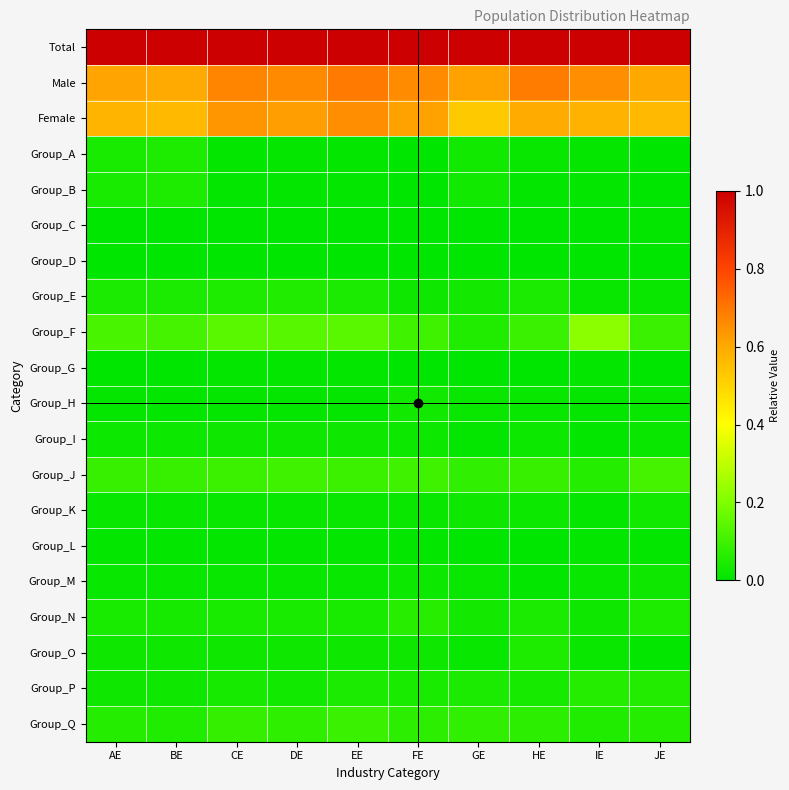

Reading left to right, what are all the values shown in this chart?

Total: AE=1.0	BE=1.0	CE=1.0	DE=1.0	EE=1.0	FE=1.0	GE=1.0	HE=1.0	IE=1.0	JE=1.0
Male: AE=0.6	BE=0.6	CE=0.7	DE=0.7	EE=0.7	FE=0.7	GE=0.6	HE=0.7	IE=0.7	JE=0.6
Female: AE=0.6	BE=0.6	CE=0.6	DE=0.6	EE=0.7	FE=0.6	GE=0.5	HE=0.6	IE=0.6	JE=0.6
Group_A: AE=0.0	BE=0.0	CE=0.0	DE=0.0	EE=0.0	FE=0.0	GE=0.0	HE=0.0	IE=0.0	JE=0.0
Group_B: AE=0.0	BE=0.0	CE=0.0	DE=0.0	EE=0.0	FE=0.0	GE=0.0	HE=0.0	IE=0.0	JE=0.0
Group_C: AE=0.0	BE=0.0	CE=0.0	DE=0.0	EE=0.0	FE=0.0	GE=0.0	HE=0.0	IE=0.0	JE=0.0
Group_D: AE=0.0	BE=0.0	CE=0.0	DE=0.0	EE=0.0	FE=0.0	GE=0.0	HE=0.0	IE=0.0	JE=0.0
Group_E: AE=0.0	BE=0.0	CE=0.1	DE=0.1	EE=0.0	FE=0.0	GE=0.0	HE=0.0	IE=0.0	JE=0.0
Group_F: AE=0.1	BE=0.1	CE=0.1	DE=0.1	EE=0.1	FE=0.1	GE=0.1	HE=0.1	IE=0.2	JE=0.1
Group_G: AE=0.0	BE=0.0	CE=0.0	DE=0.0	EE=0.0	FE=0.0	GE=0.0	HE=0.0	IE=0.0	JE=0.0
Group_H: AE=0.0	BE=0.0	CE=0.0	DE=0.0	EE=0.0	FE=0.0	GE=0.0	HE=0.0	IE=0.0	JE=0.0
Group_I: AE=0.0	BE=0.0	CE=0.0	DE=0.0	EE=0.0	FE=0.0	GE=0.0	HE=0.0	IE=0.0	JE=0.0
Group_J: AE=0.1	BE=0.1	CE=0.1	DE=0.1	EE=0.1	FE=0.1	GE=0.1	HE=0.1	IE=0.1	JE=0.1
Group_K: AE=0.0	BE=0.0	CE=0.0	DE=0.0	EE=0.0	FE=0.0	GE=0.0	HE=0.0	IE=0.0	JE=0.0
Group_L: AE=0.0	BE=0.0	CE=0.0	DE=0.0	EE=0.0	FE=0.0	GE=0.0	HE=0.0	IE=0.0	JE=0.0
Group_M: AE=0.0	BE=0.0	CE=0.0	DE=0.0	EE=0.0	FE=0.0	GE=0.0	HE=0.0	IE=0.0	JE=0.0
Group_N: AE=0.0	BE=0.0	CE=0.0	DE=0.0	EE=0.0	FE=0.1	GE=0.0	HE=0.0	IE=0.0	JE=0.0
Group_O: AE=0.0	BE=0.0	CE=0.0	DE=0.0	EE=0.0	FE=0.0	GE=0.0	HE=0.1	IE=0.0	JE=0.0
Group_P: AE=0.0	BE=0.0	CE=0.0	DE=0.0	EE=0.0	FE=0.0	GE=0.0	HE=0.0	IE=0.1	JE=0.1
Group_Q: AE=0.1	BE=0.1	CE=0.1	DE=0.1	EE=0.1	FE=0.1	GE=0.1	HE=0.1	IE=0.1	JE=0.1